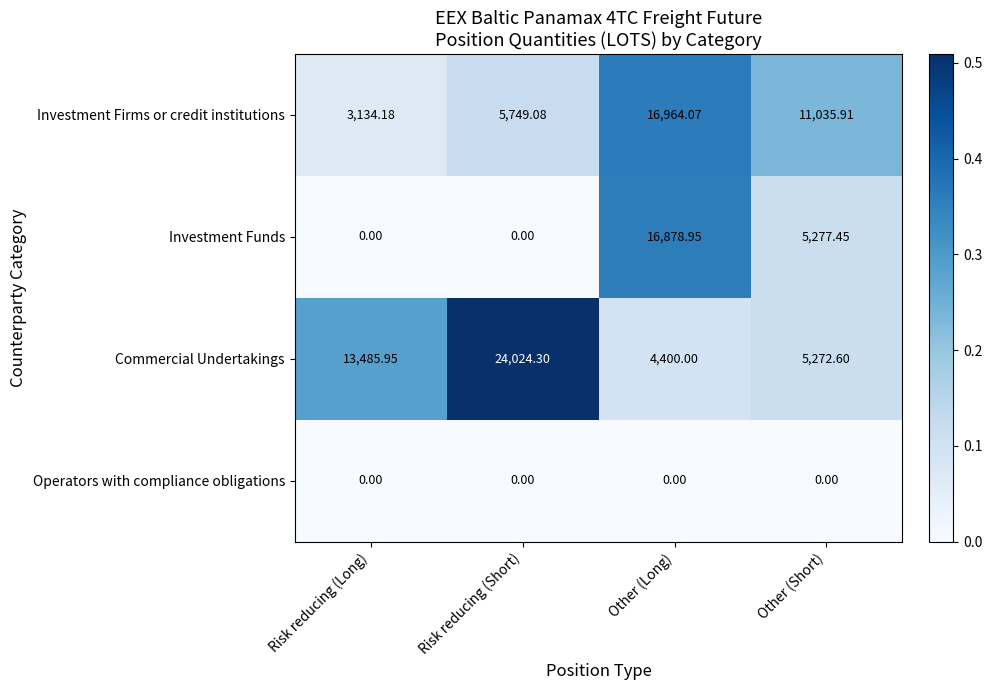

At which category is the sum across all series the highest?

Other (Long)